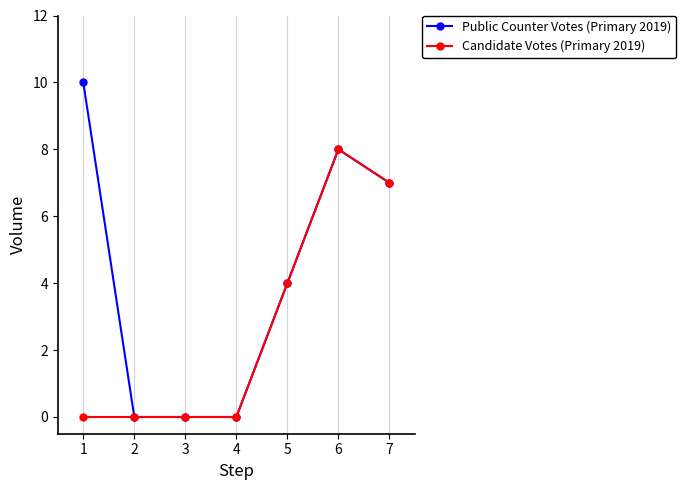

Reading right to left, list all the values displayed in this chart.

Public Counter Votes (Primary 2019): 7	8	4	0	0	0	10
Candidate Votes (Primary 2019): 7	8	4	0	0	0	0